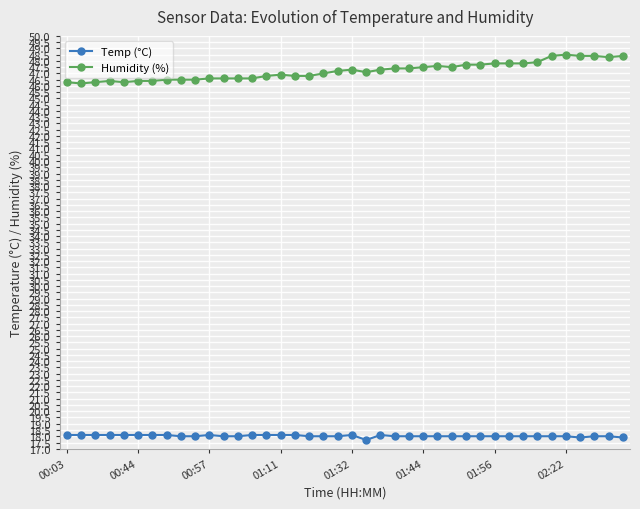

What is the minimum value for Humidity (%)?

46.2